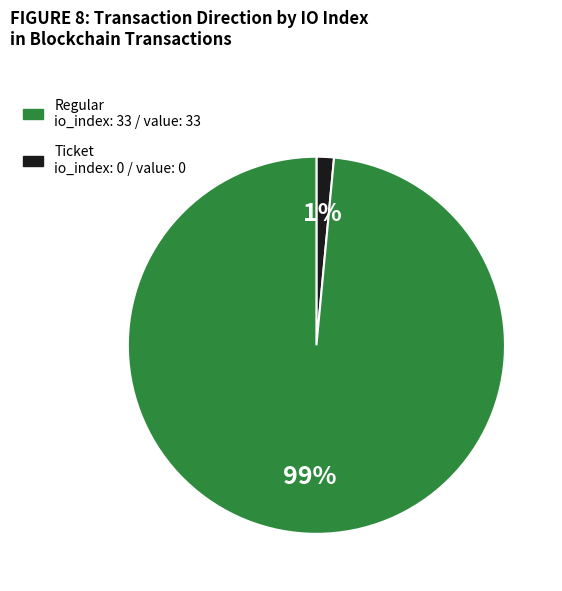

To the nearest percent, what is the average slice percentage?

50%